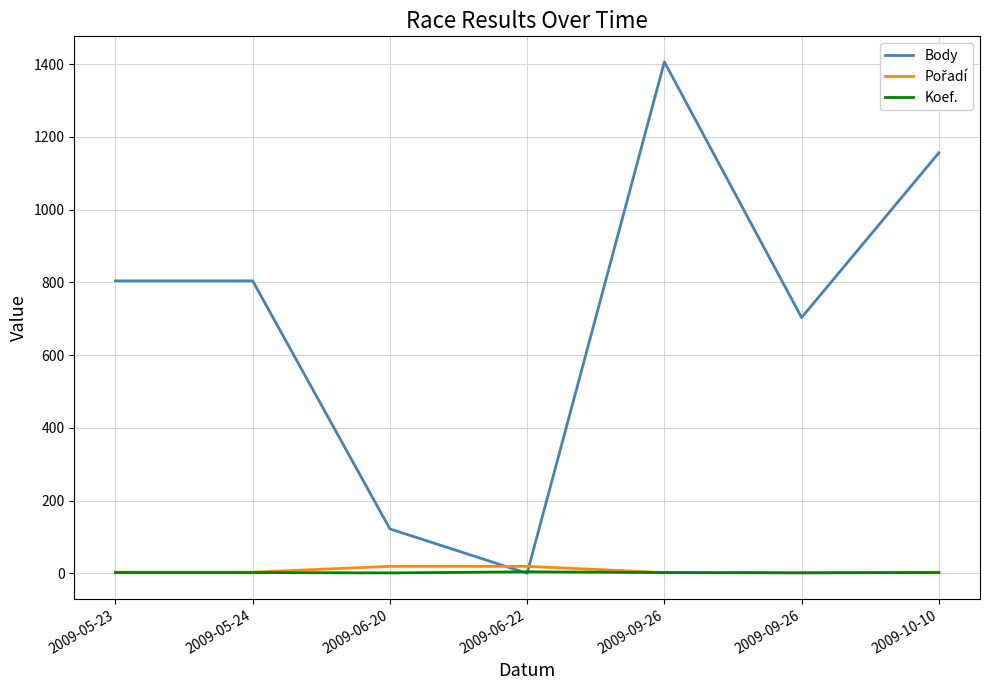

Does the chart display data point markers on the line(s)?

No